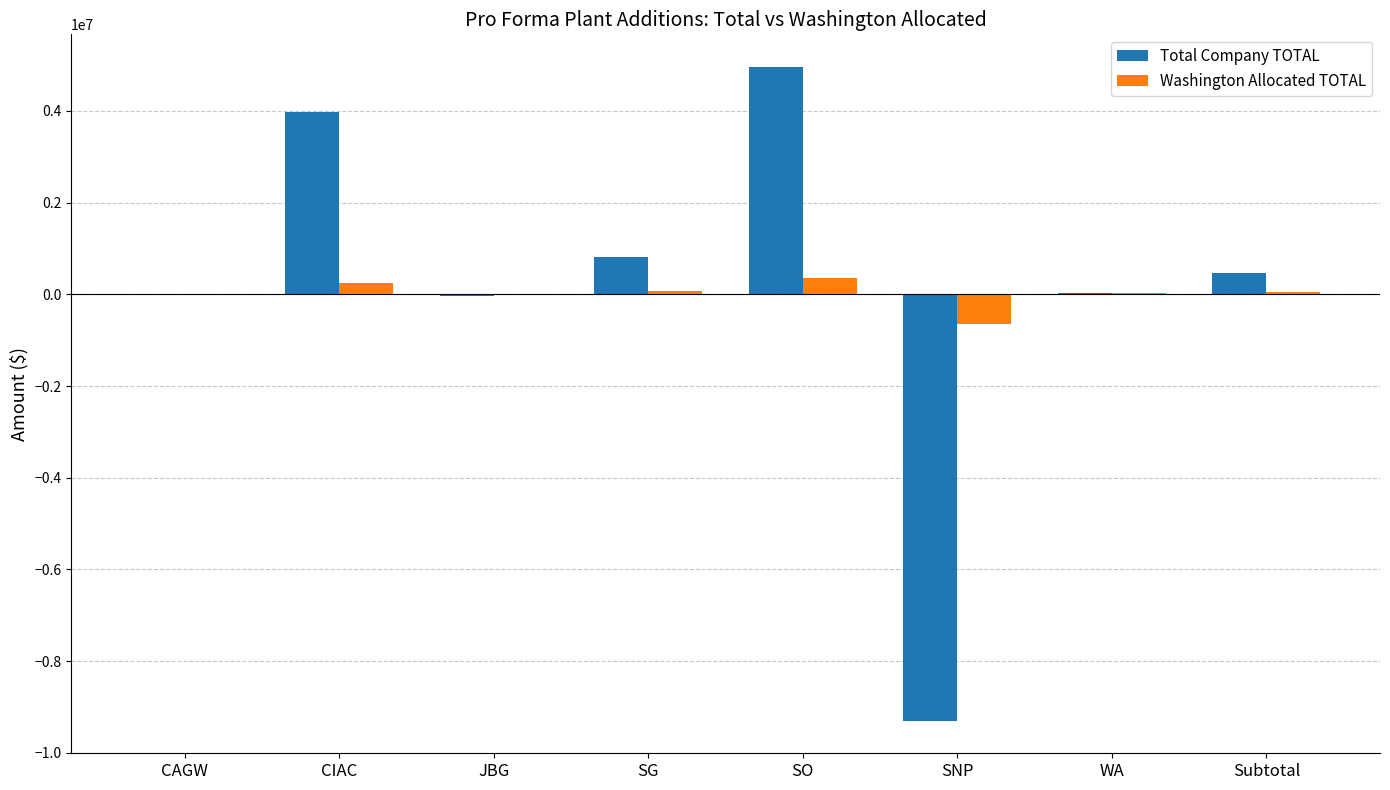

How many categories are shown in the chart?

8